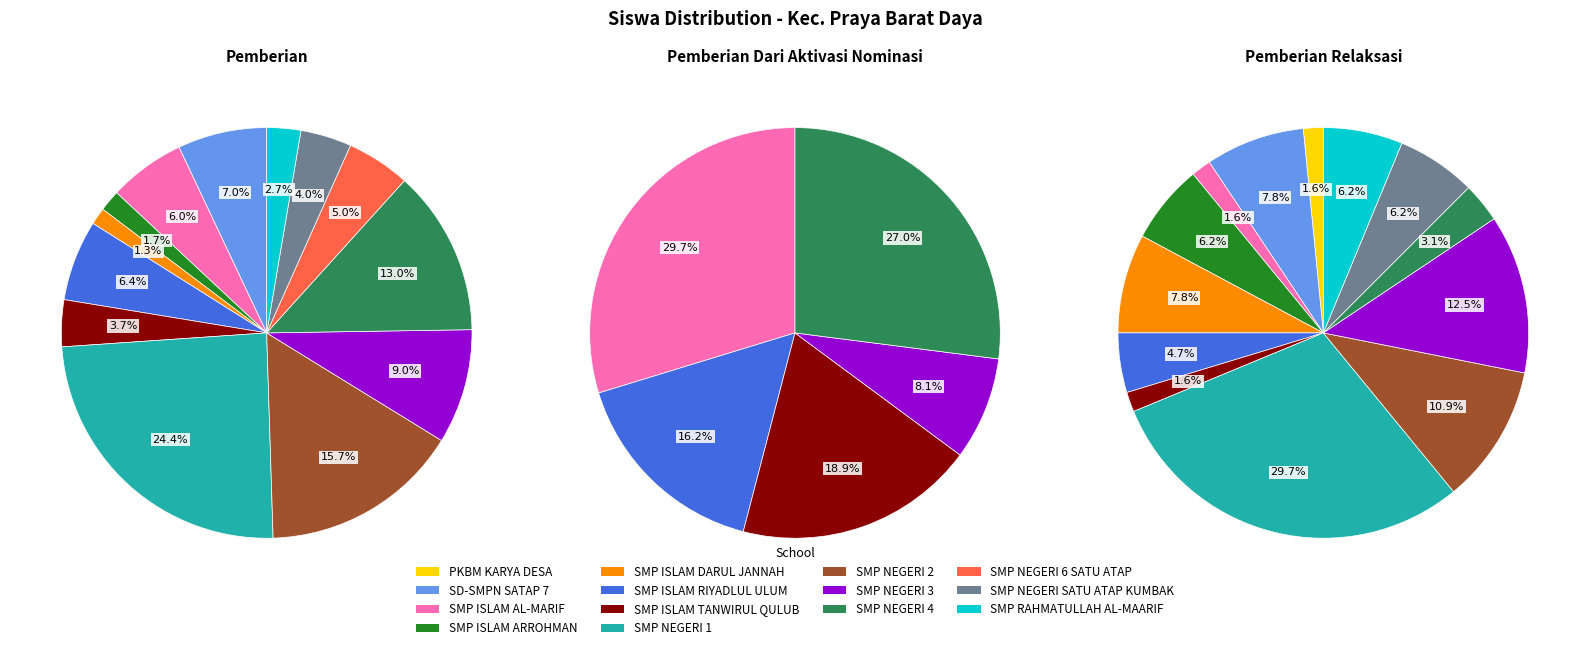

The SMP ISLAM ARROHMAN slice represents 1% of the pie. True or false?

False